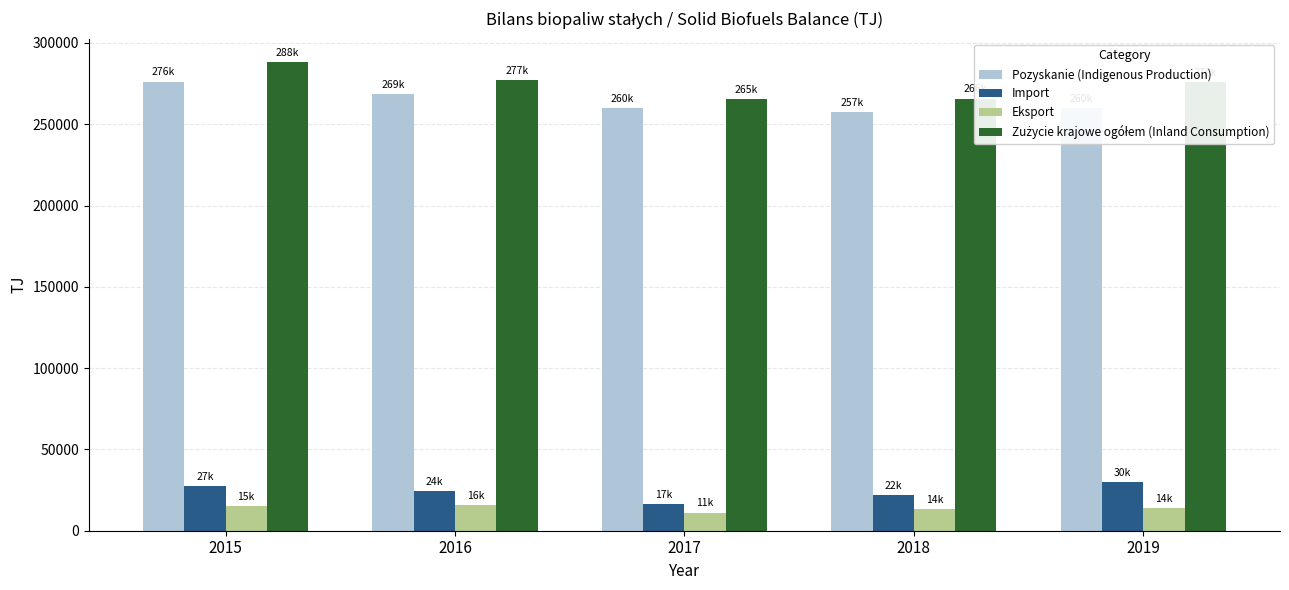

The value of Pozyskanie (Indigenous Production) at 2017 is 441978.9. True or false?

False